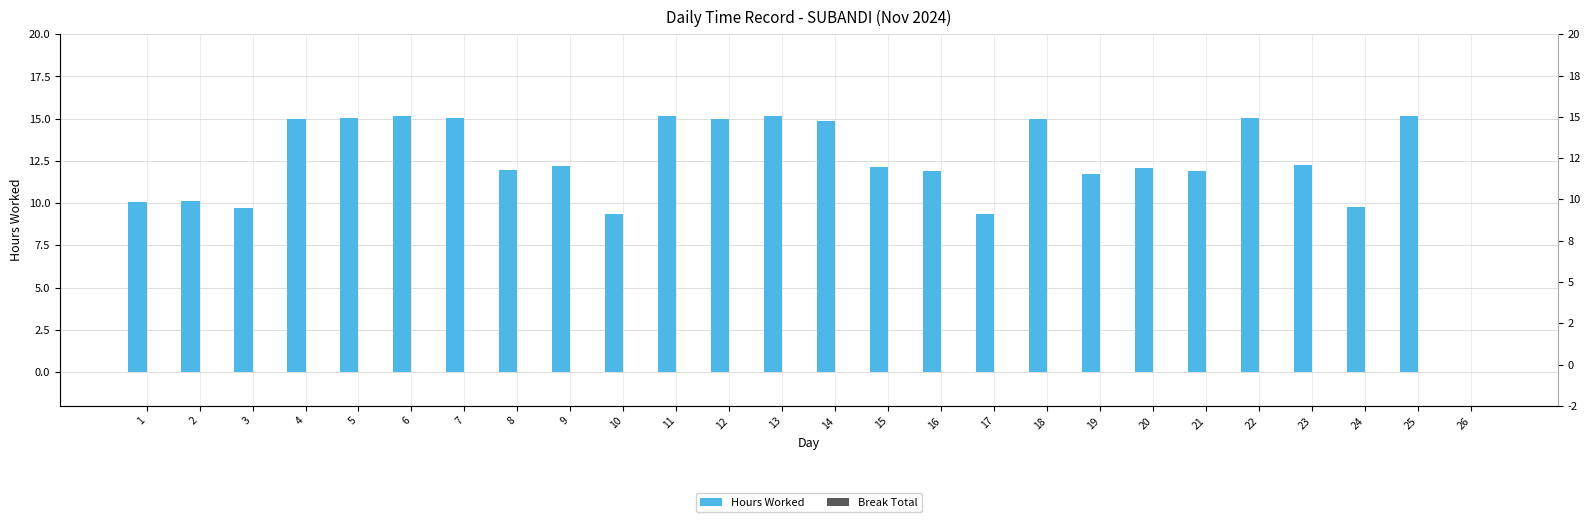

Are the bars grouped side by side (vs. stacked)?

Yes